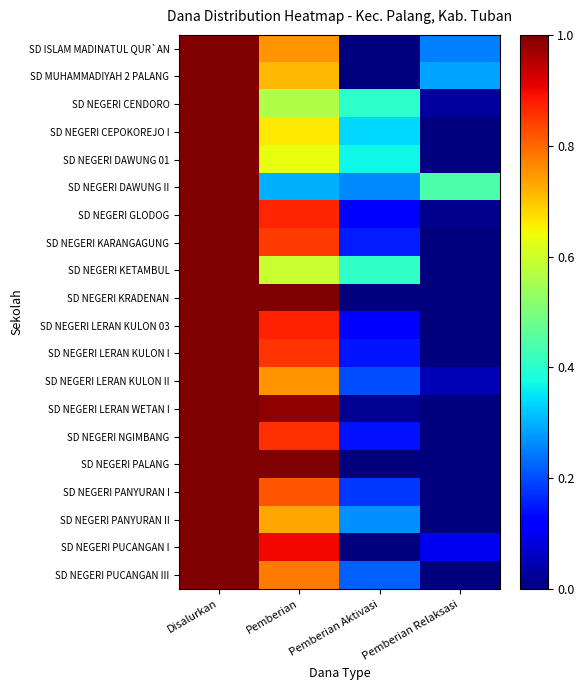

Between Pemberian and Pemberian Aktivasi, which series saw the biggest shift?

SD NEGERI KRADENAN